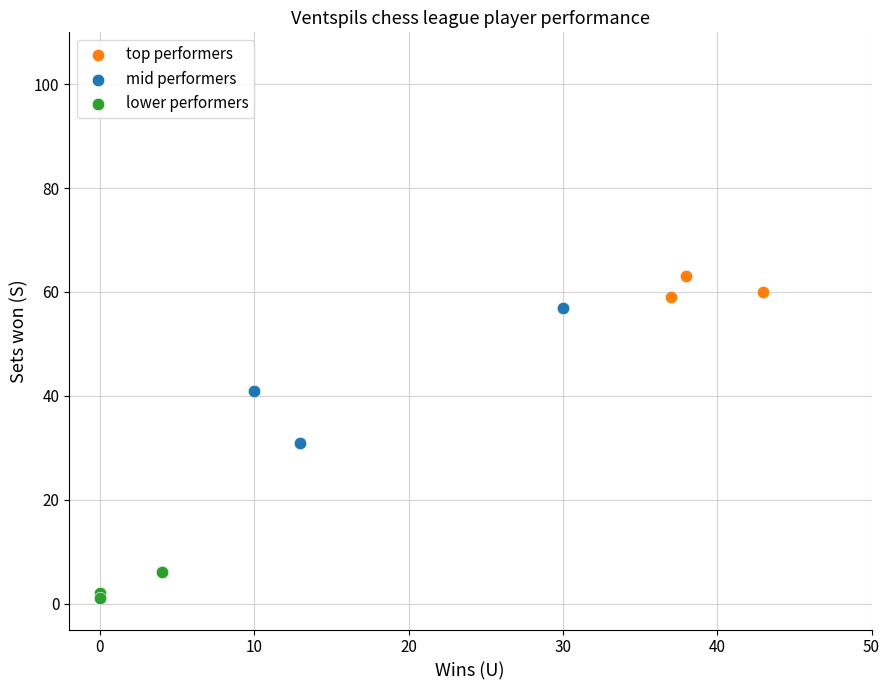

Which series reaches the minimum Y coordinate?

lower performers